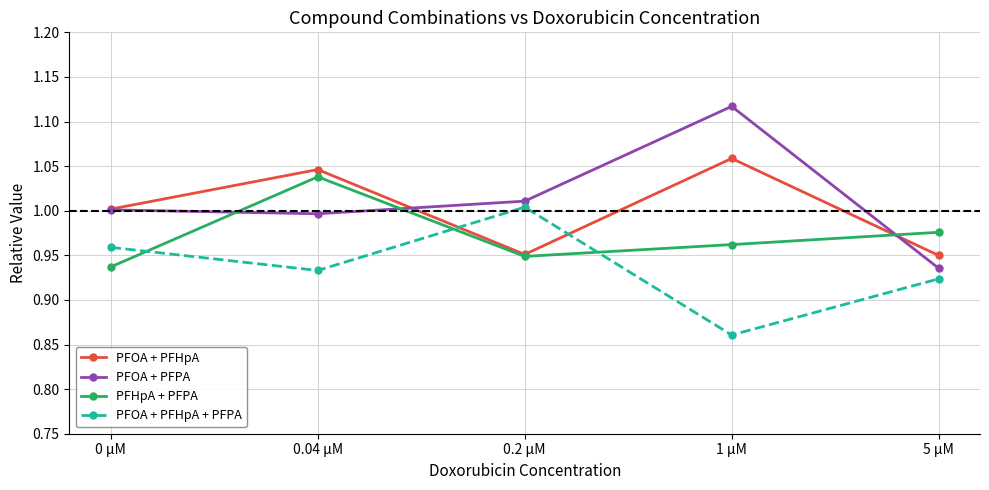

Is the value of PFOA + PFHpA at 5 µM greater than the value of PFOA + PFHpA + PFPA at 1 µM?

Yes